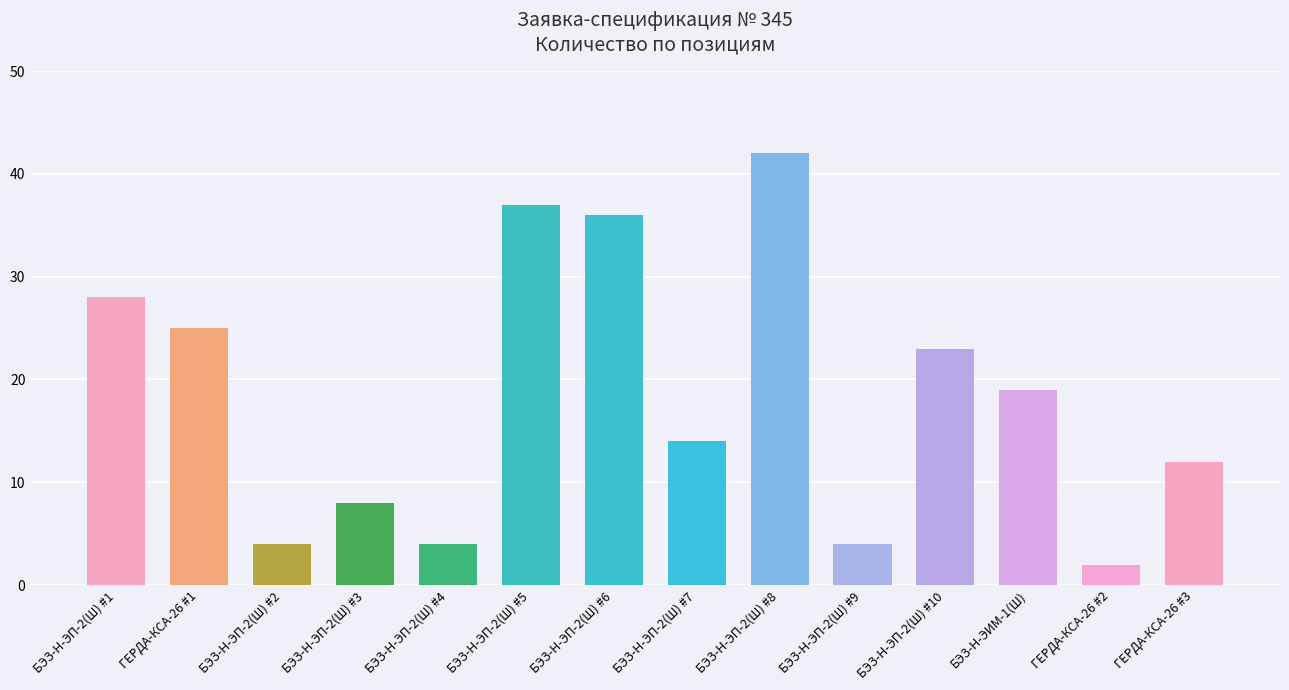

Which label corresponds to the largest value in the chart?

БЭЗ-Н-ЭП-2(Ш) #8